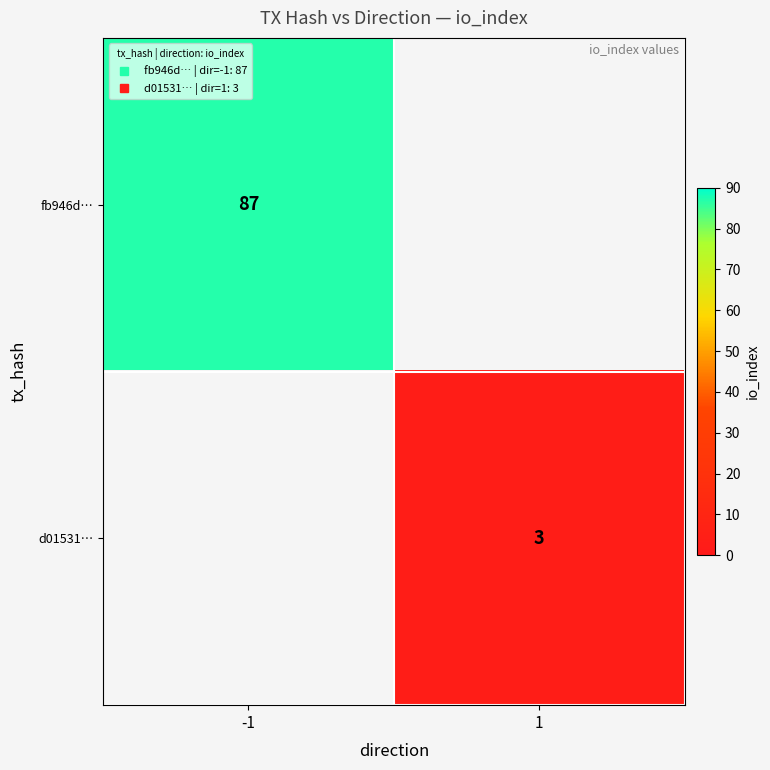

What is the difference between the highest and lowest values at -1?

87